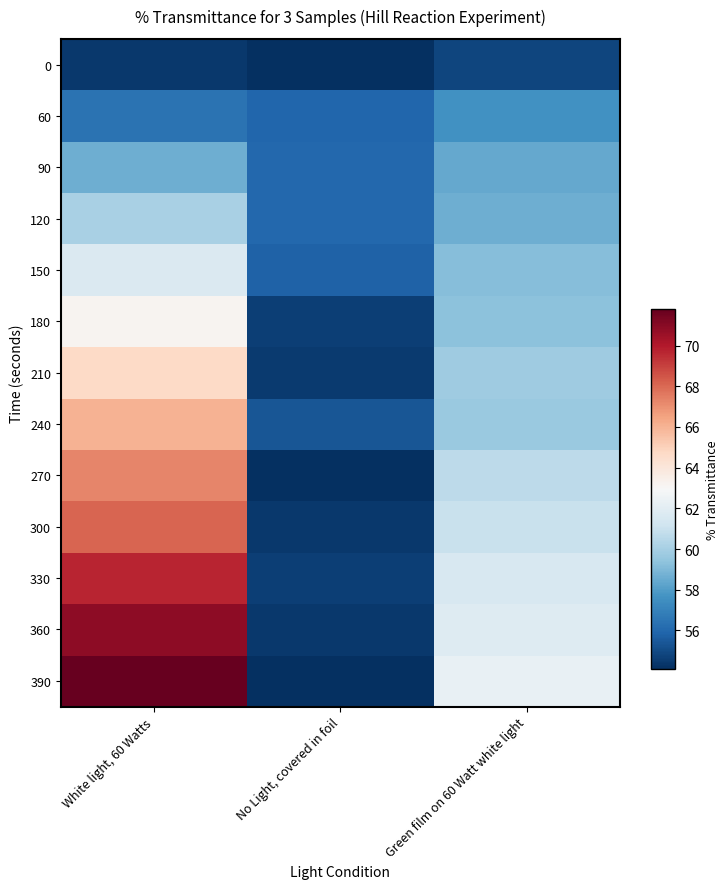

How many distinct data groups are displayed?

13